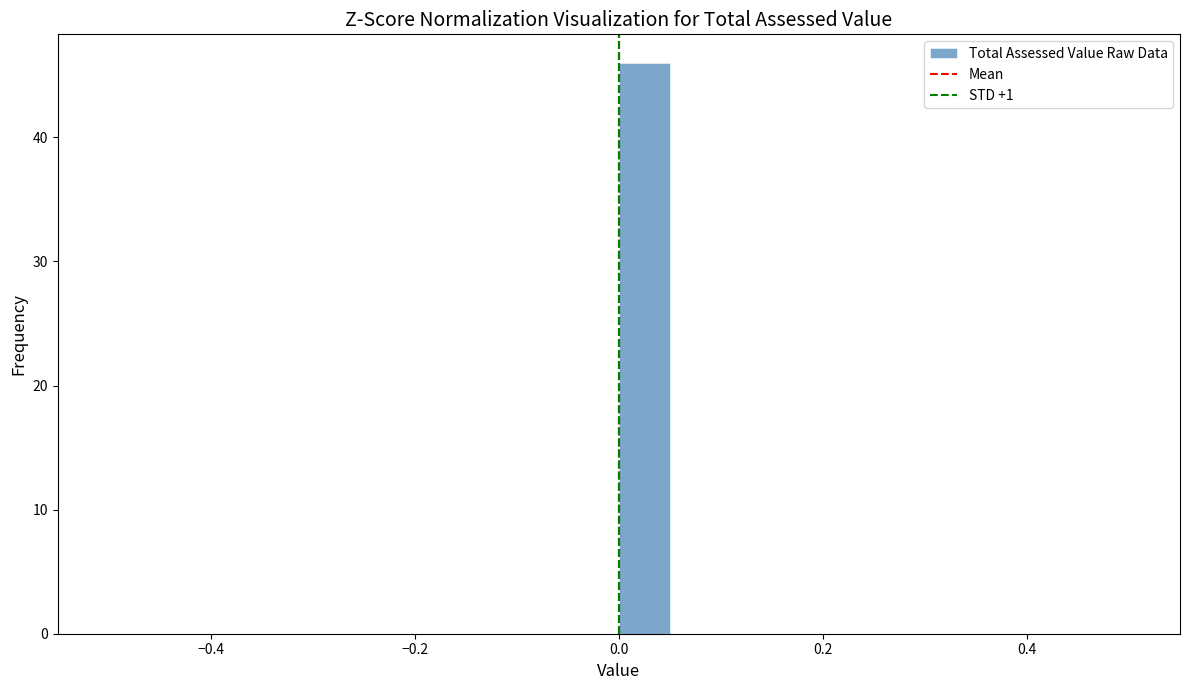

Read against the x-axis, roughly where is the centre of the tallest bar?

0.02